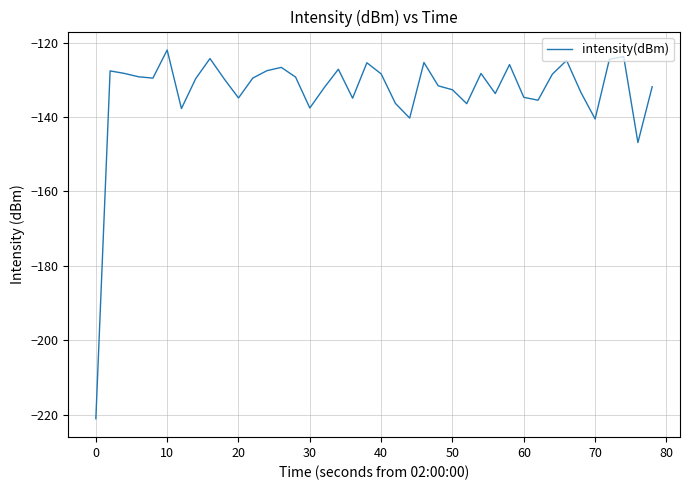

What is the smallest value displayed?

-221.0